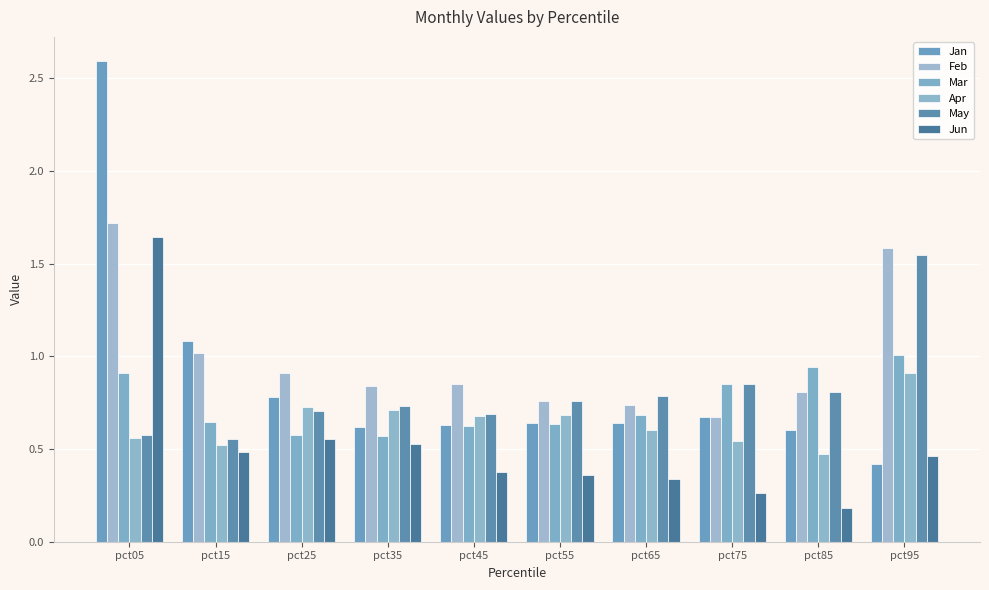

What is the total value across all series at pct55?

3.8